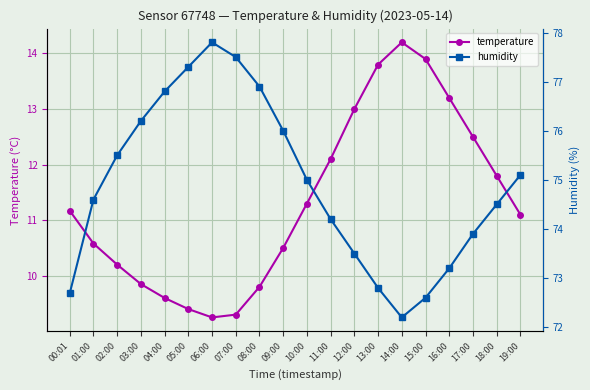

What are all the series names shown in the legend?

temperature, humidity